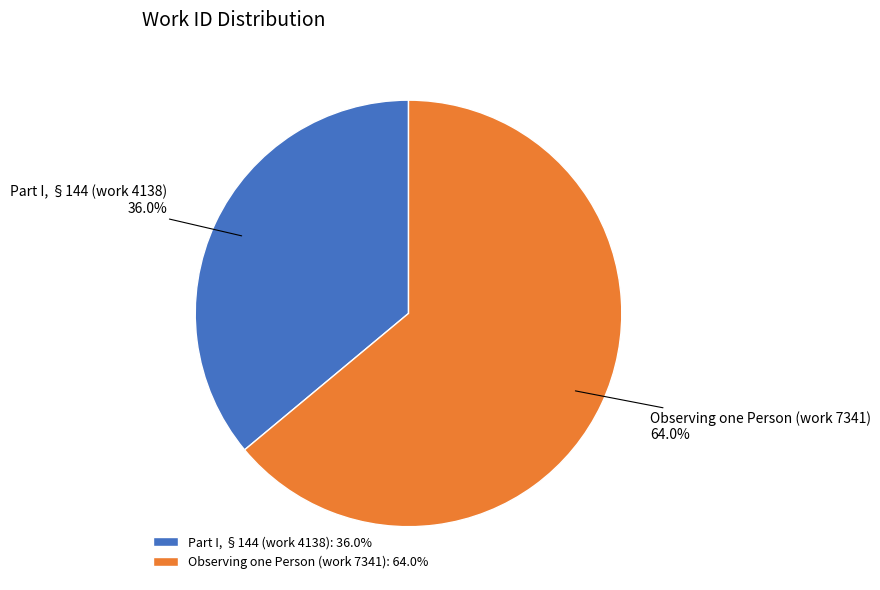

How many slices are in this pie chart?

2